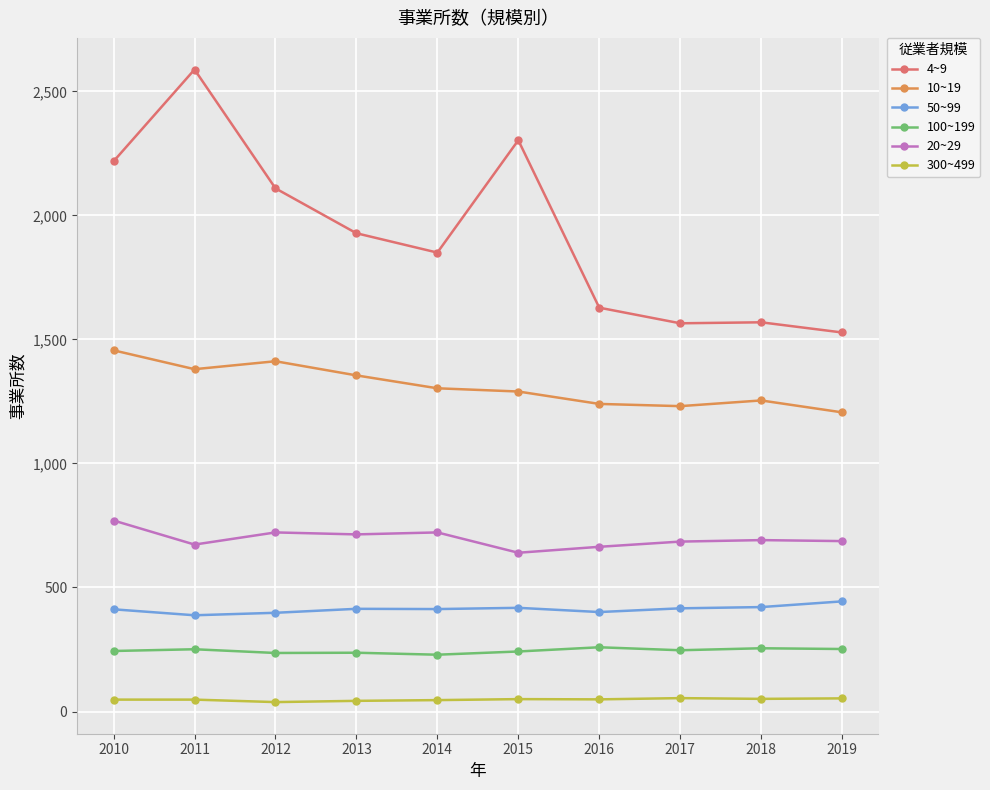

Where is the first local maximum for 4~9?

2011